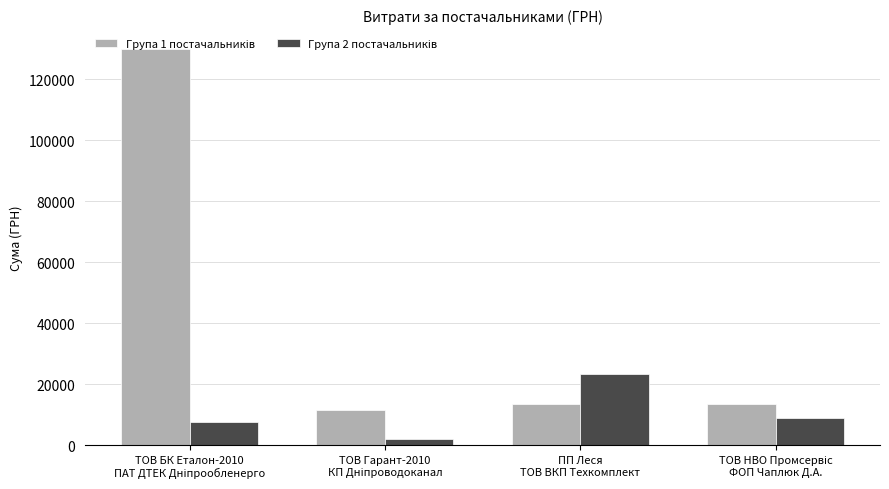

What is the maximum value shown in the chart?

130000.0